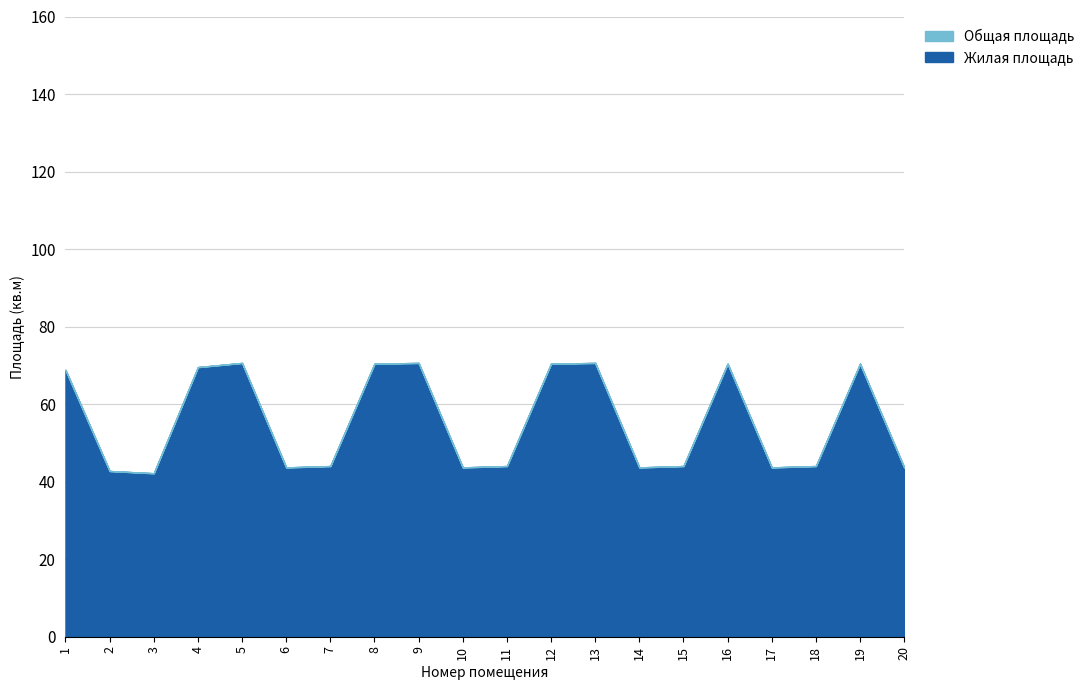

True or false: Общая площадь and Жилая площадь cross at least once.

False